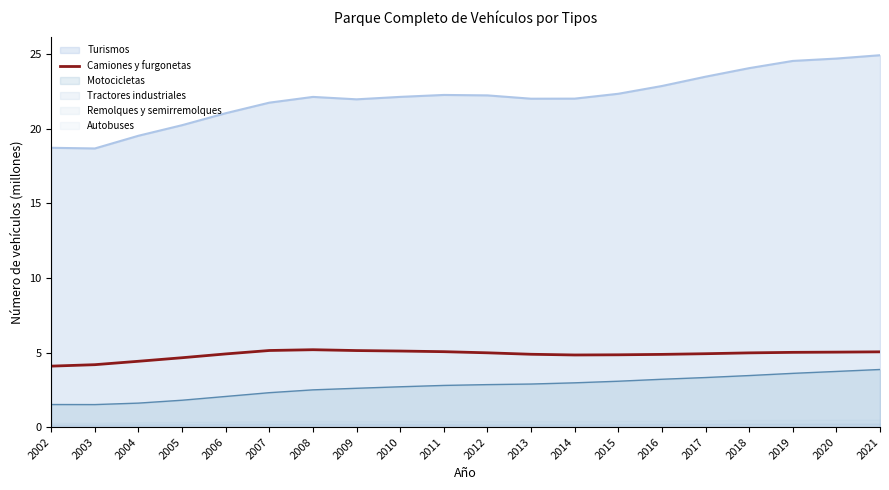

What is the ratio of the value at 2002 to the value at 2006?

0.8